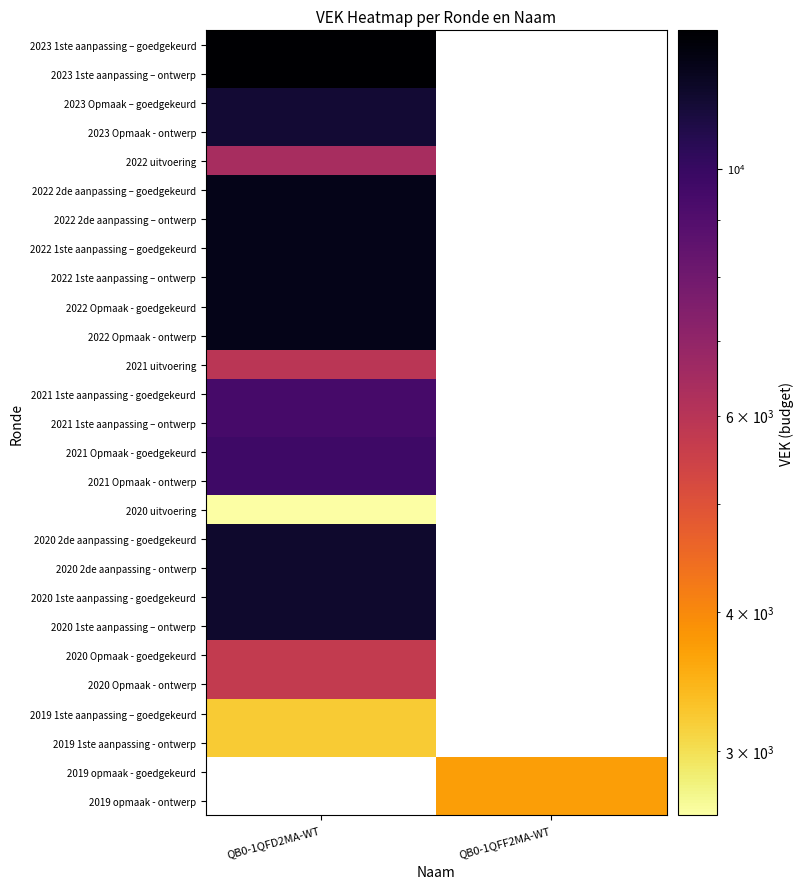

What is the maximum value shown in the chart?

13309.0